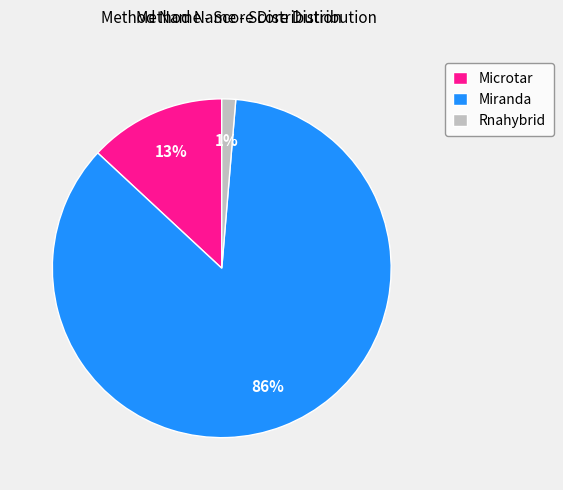

To the nearest percent, what is the average slice percentage?

33%